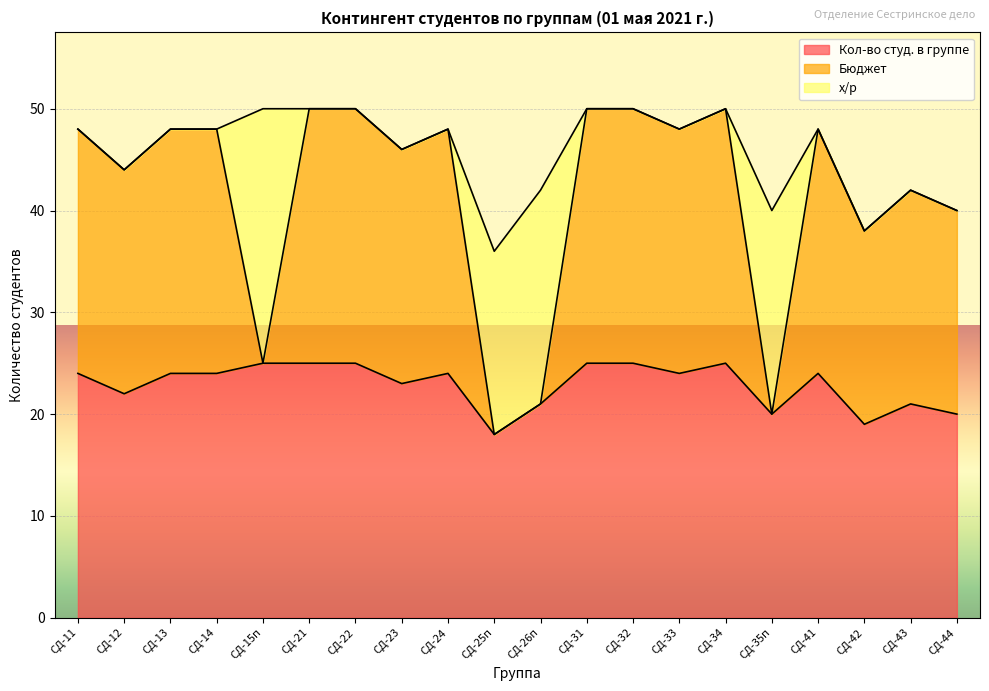

What is the average value of the Кол-во студ. в группе series?

23